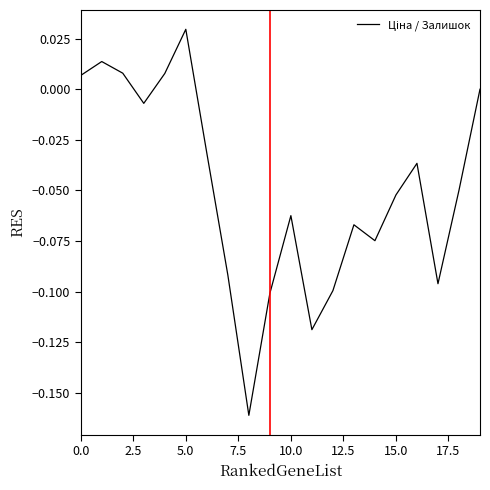

Is this an area chart (filled region under the line)?

No